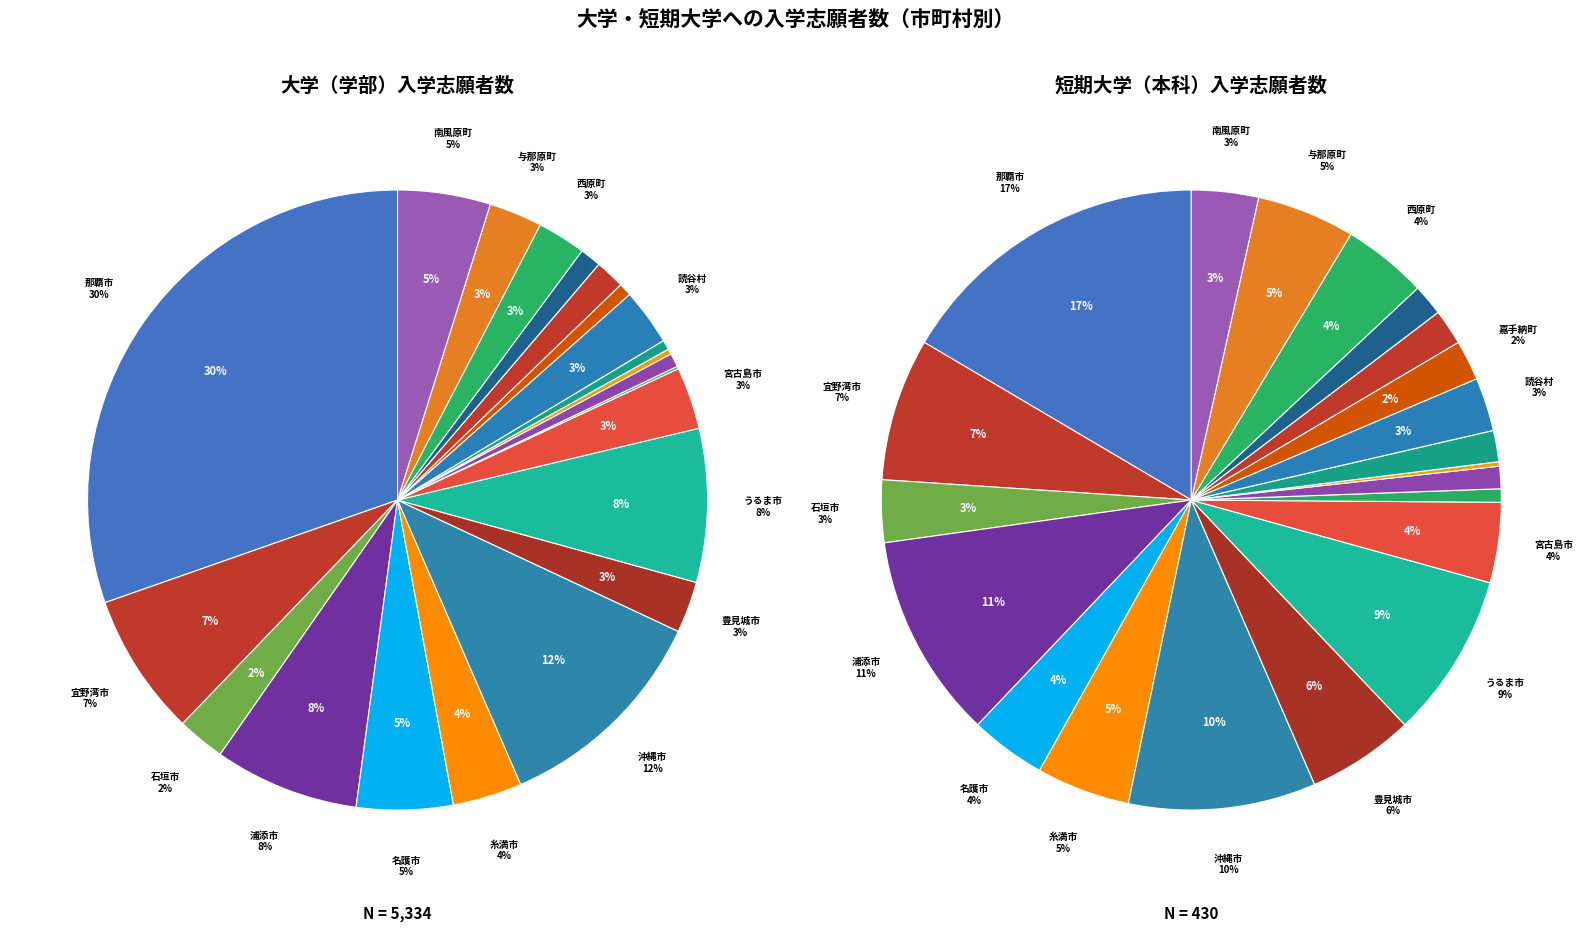

Which category has the smallest portion of the pie?

本部町